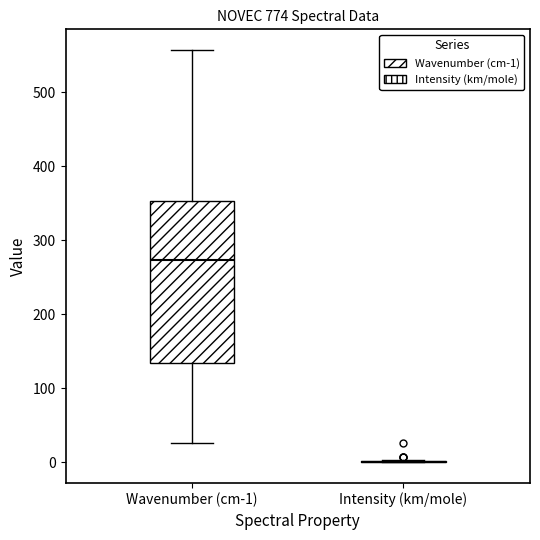

Which box is the tallest, from its lower edge to its upper edge?

Wavenumber (cm-1)